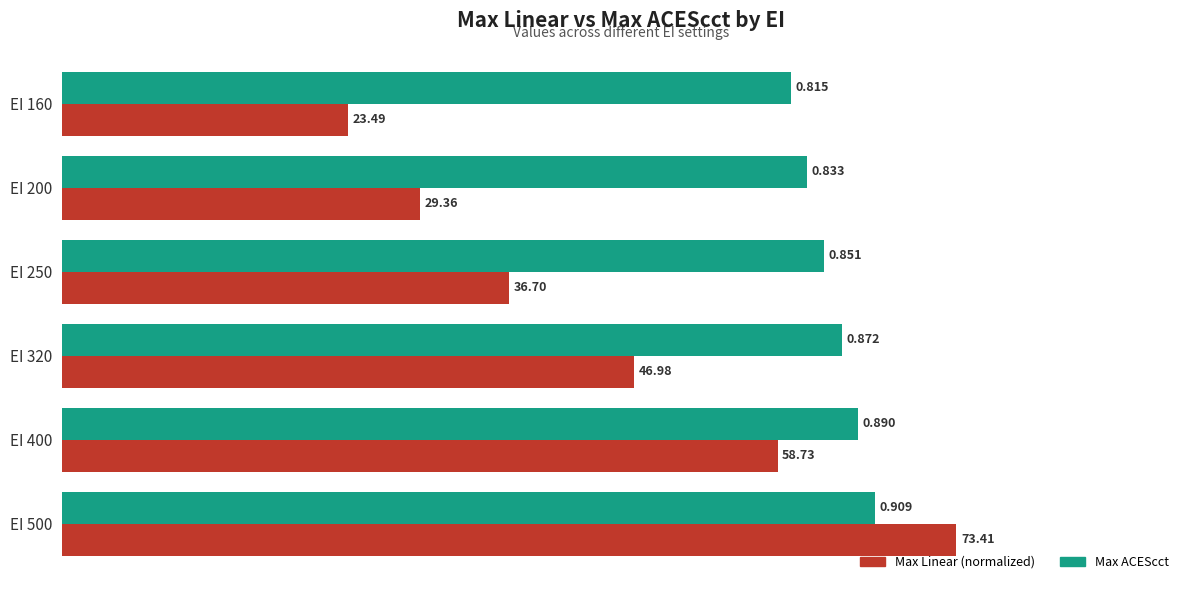

At which category is the sum across all series the highest?

EI 500